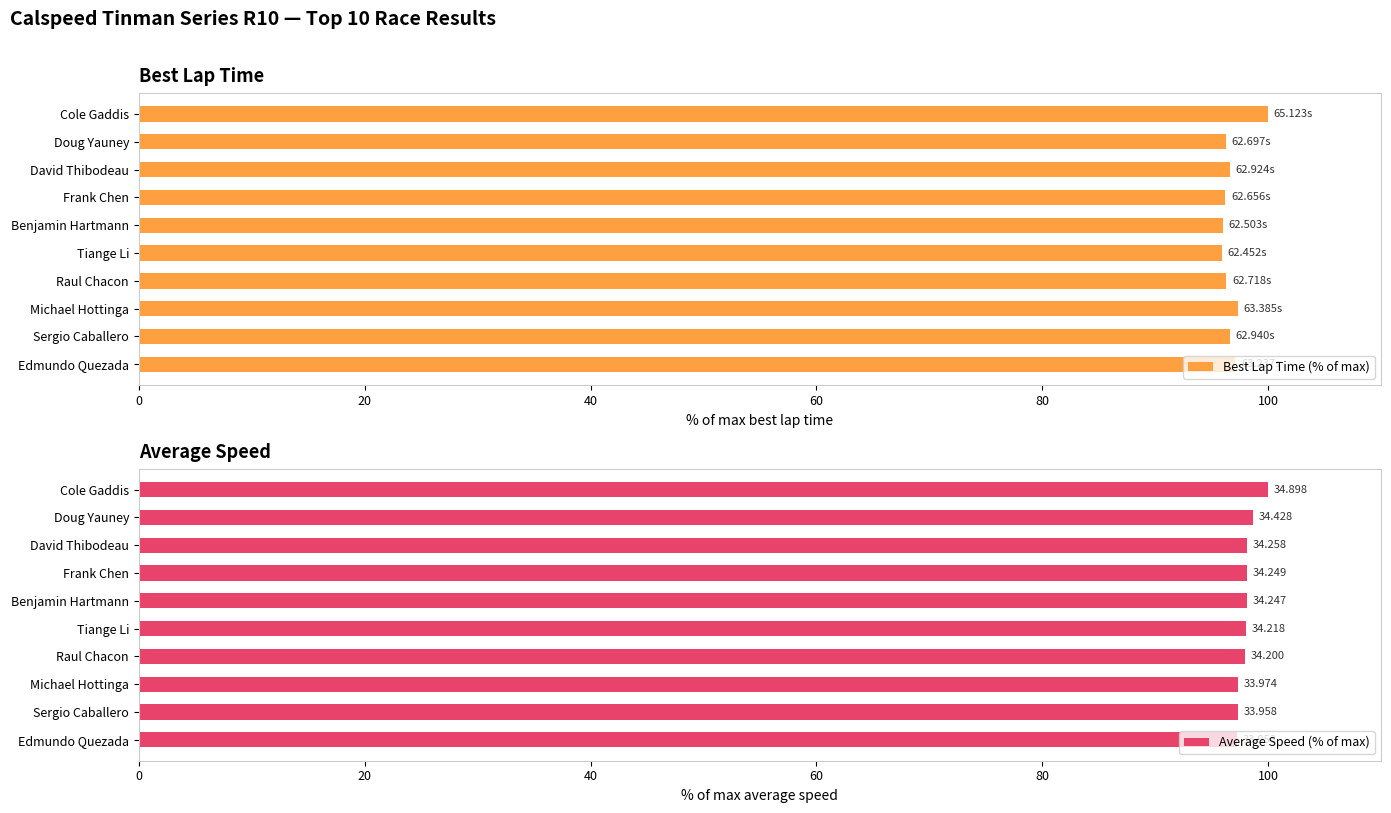

What is the minimum value shown in the chart?

95.9